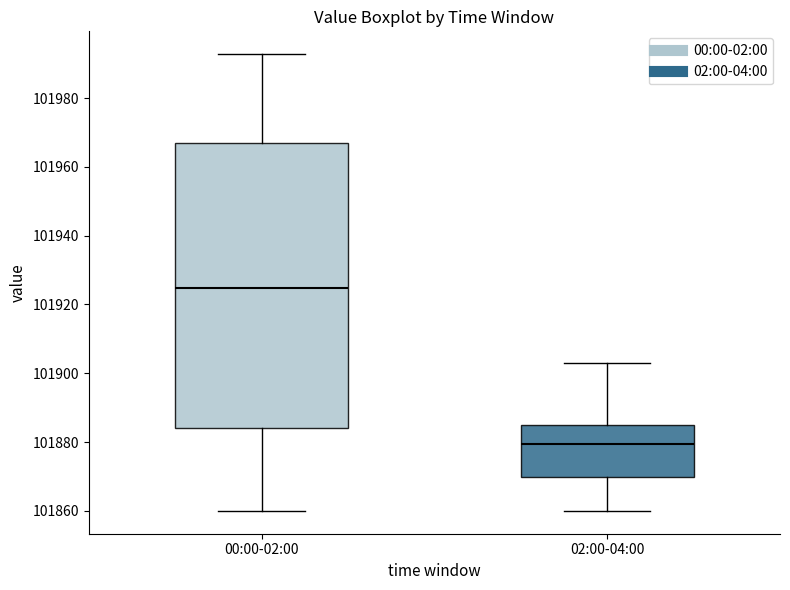

Where does the lower whisker of the box for 02:00-04:00 end on the y-axis? The values are not printed on the chart, so give them approximately, as read against the axis.

101860